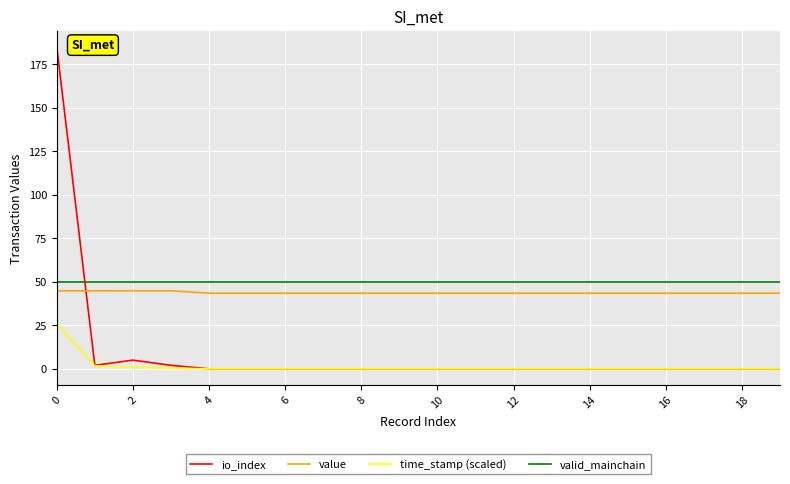

Which series ends up on top after the final intersection of valid_mainchain and io_index?

valid_mainchain